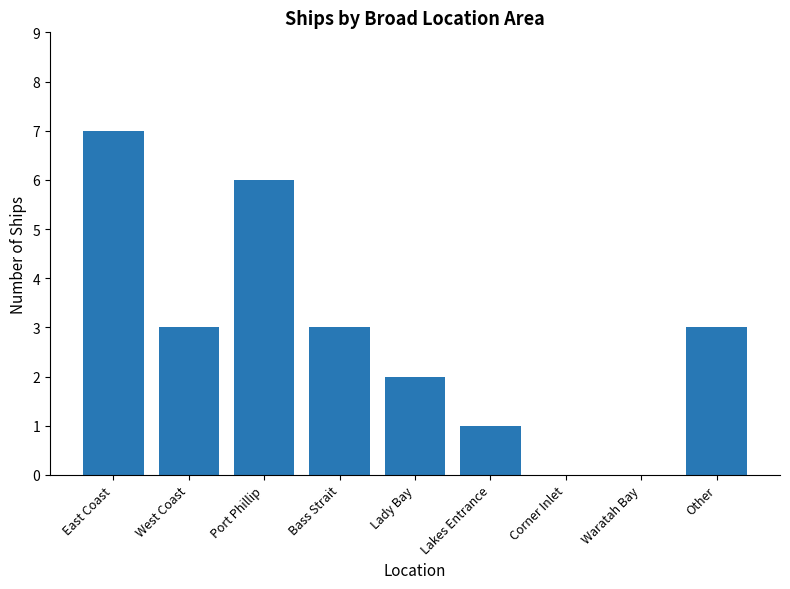

Reading left to right, what are all the values shown in this chart?

East Coast=7	West Coast=3	Port Phillip=6	Bass Strait=3	Lady Bay=2	Lakes Entrance=1	Corner Inlet=0	Waratah Bay=0	Other=3